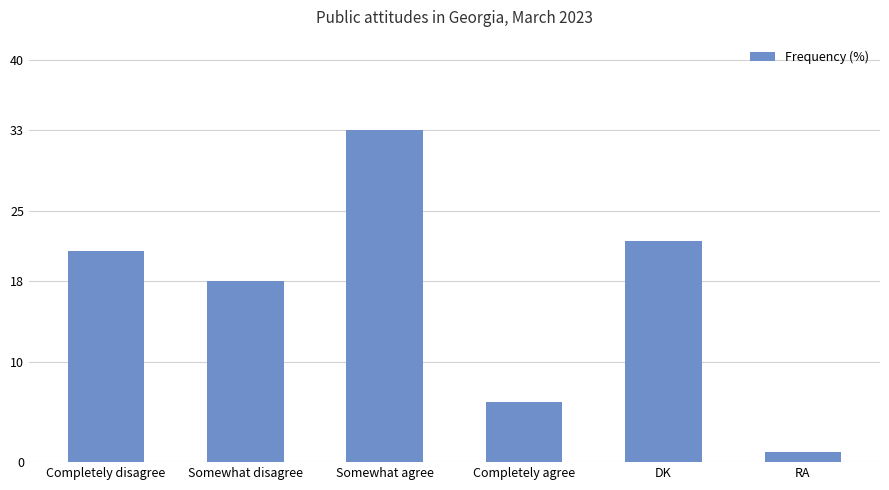

What is the average value?

17